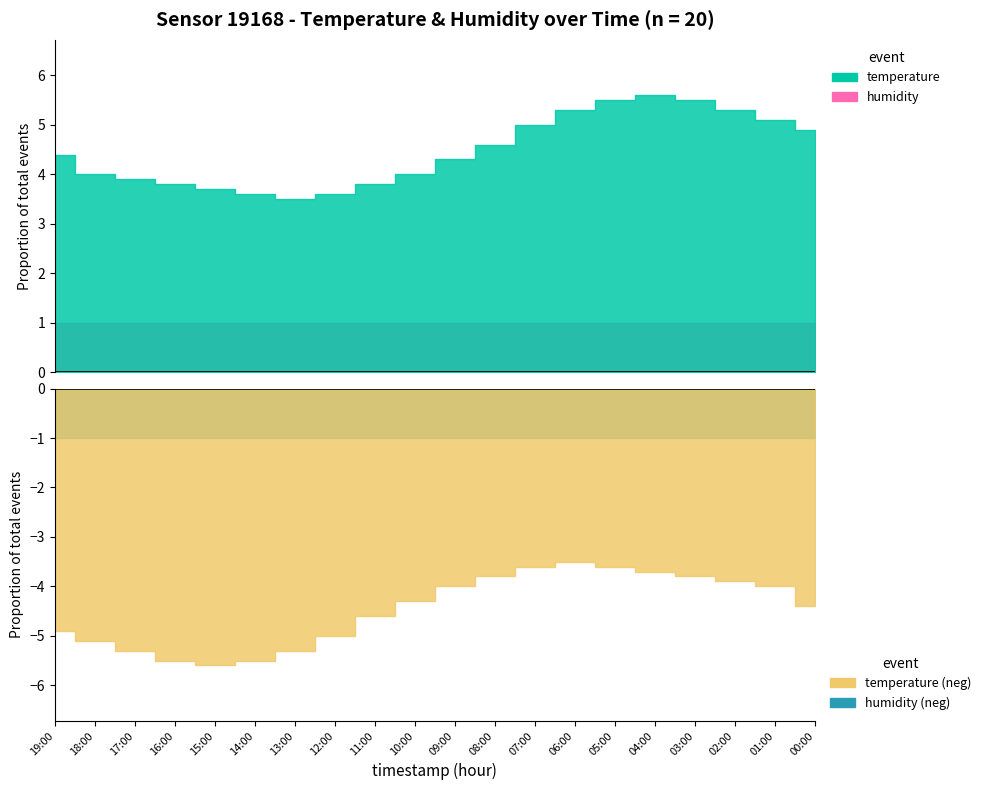

Does the chart have visible grid lines?

No